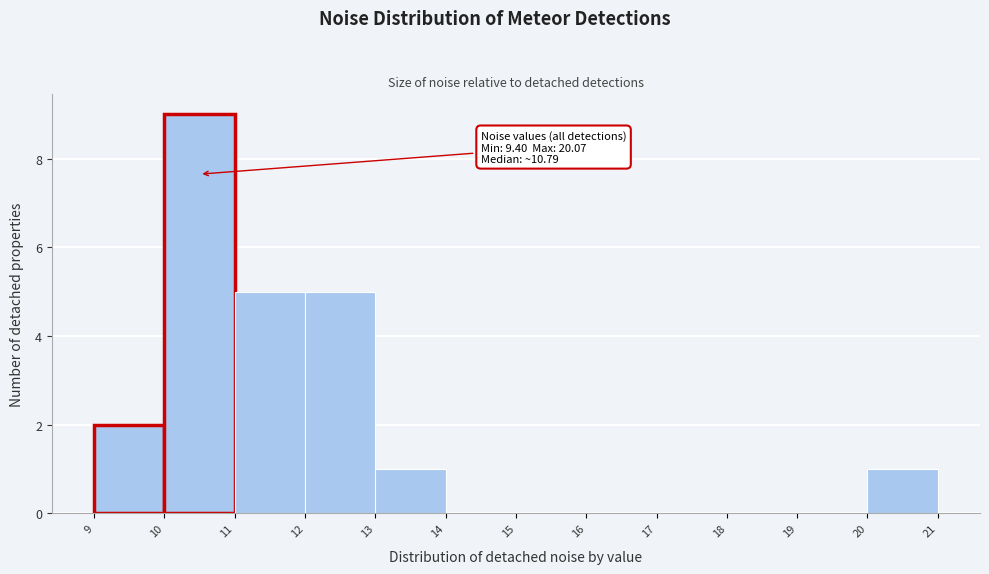

Over which range of the x-axis is the bar tallest?

10 to 11